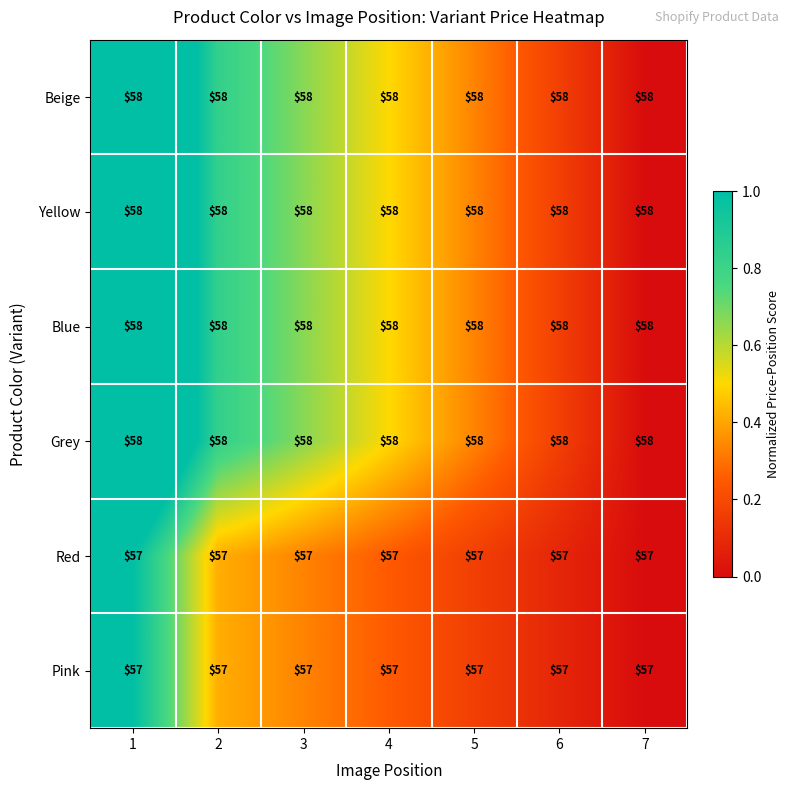

How many distinct data groups are displayed?

6